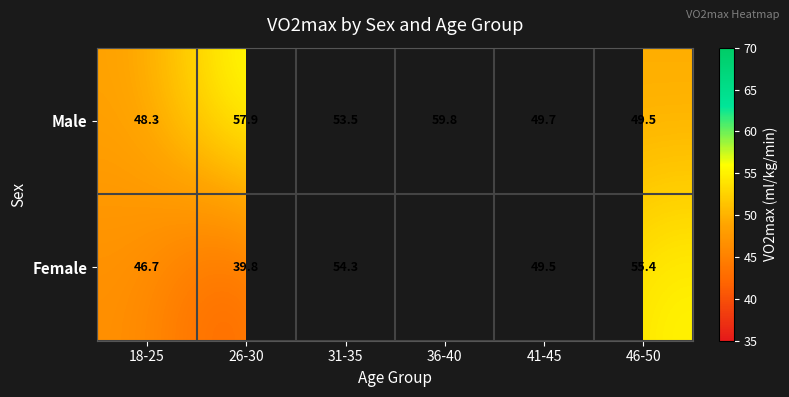

What is the difference between the highest and lowest values at 46-50?

5.9